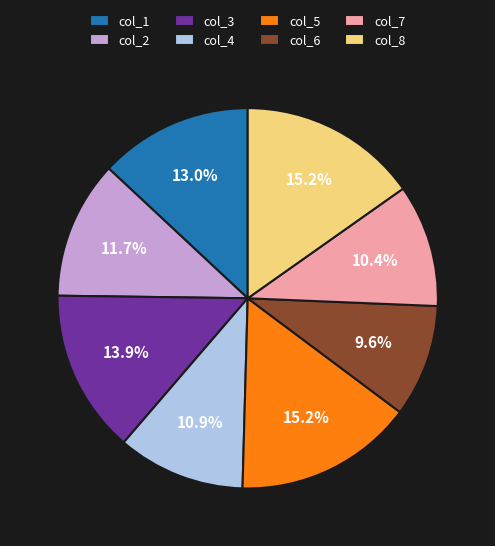

To the nearest percent, what percentage of the pie is col_5?

15%